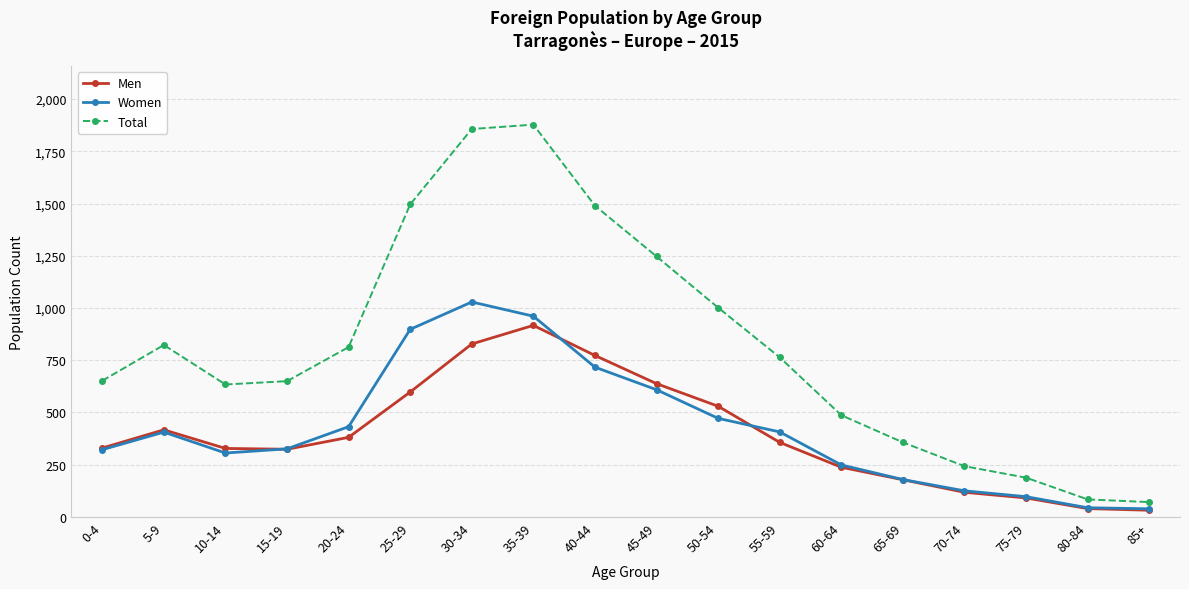

What is the label of the 13th point from the left?

60-64